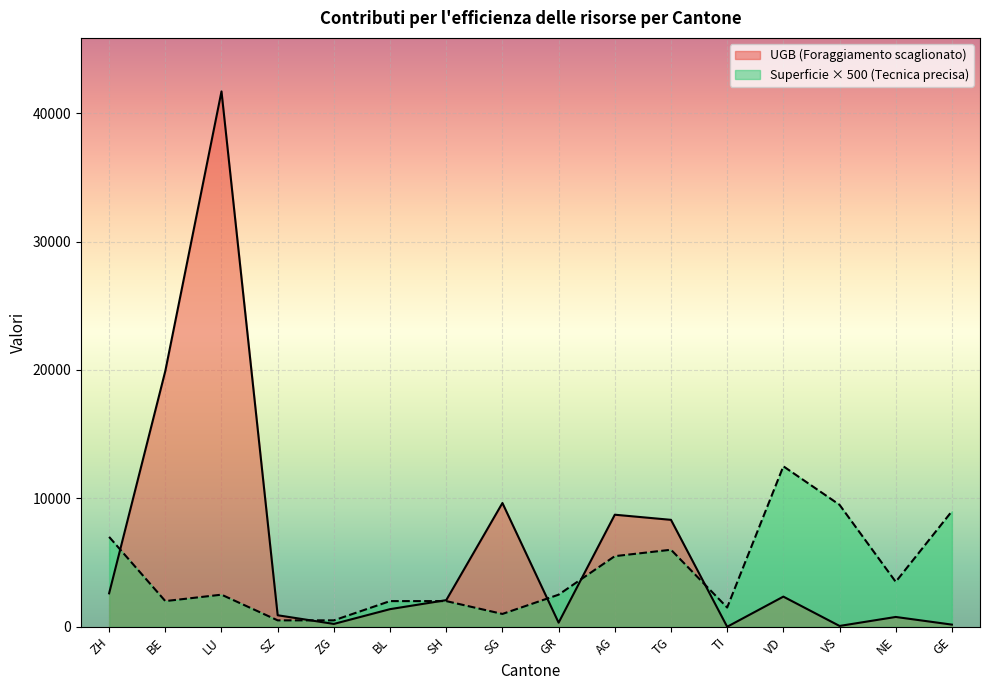

In UGB (Foraggiamento scaglionato), how many points are higher than both neighbors (excluding endpoints)?

5